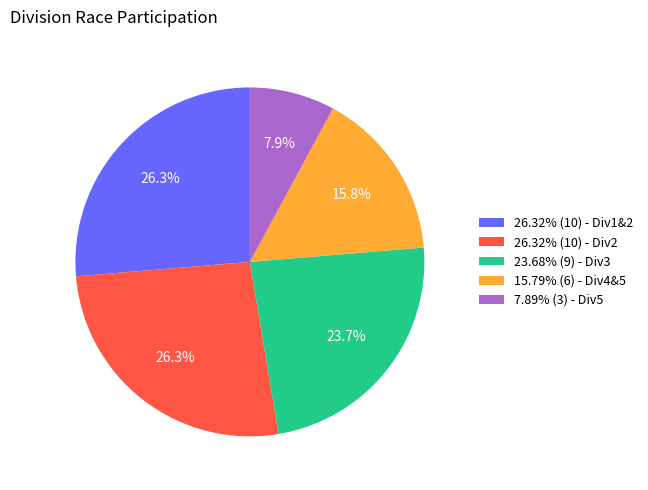

What percentage do 23.68% (9) - Div3 and 7.89% (3) - Div5 together represent?

31.6%